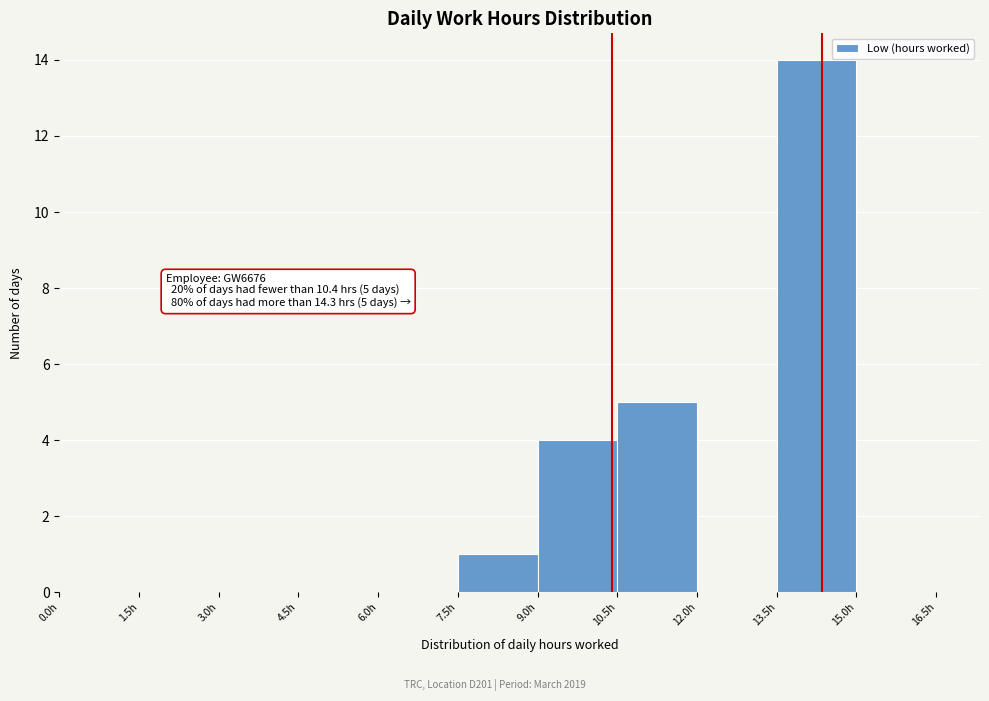

Which range on the x-axis has the tallest bar?

13.5 to 15.0